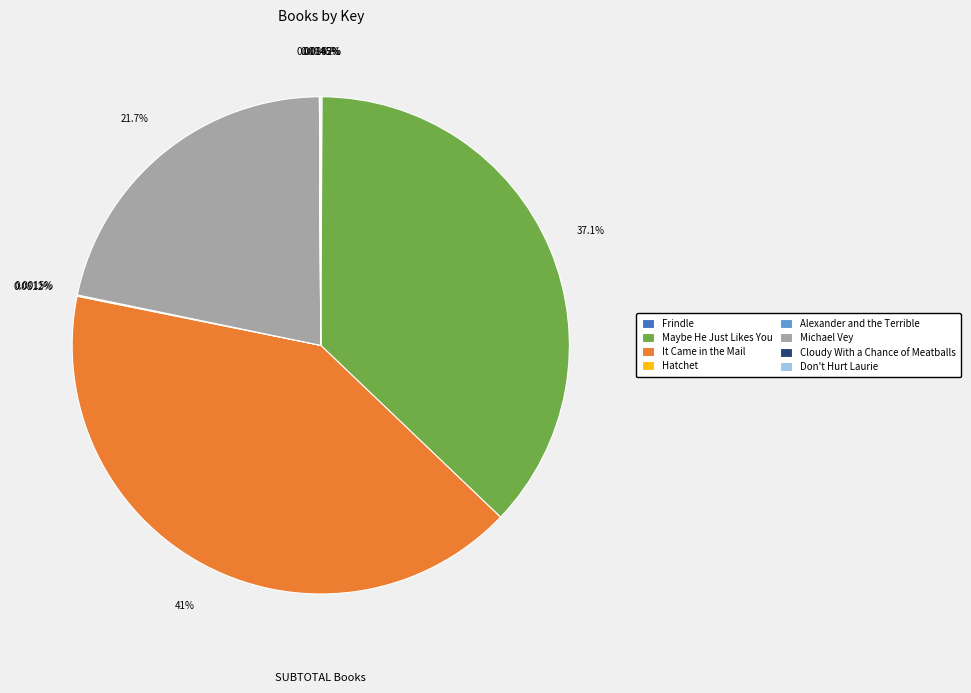

The Maybe He Just Likes You slice represents 37% of the pie. True or false?

True